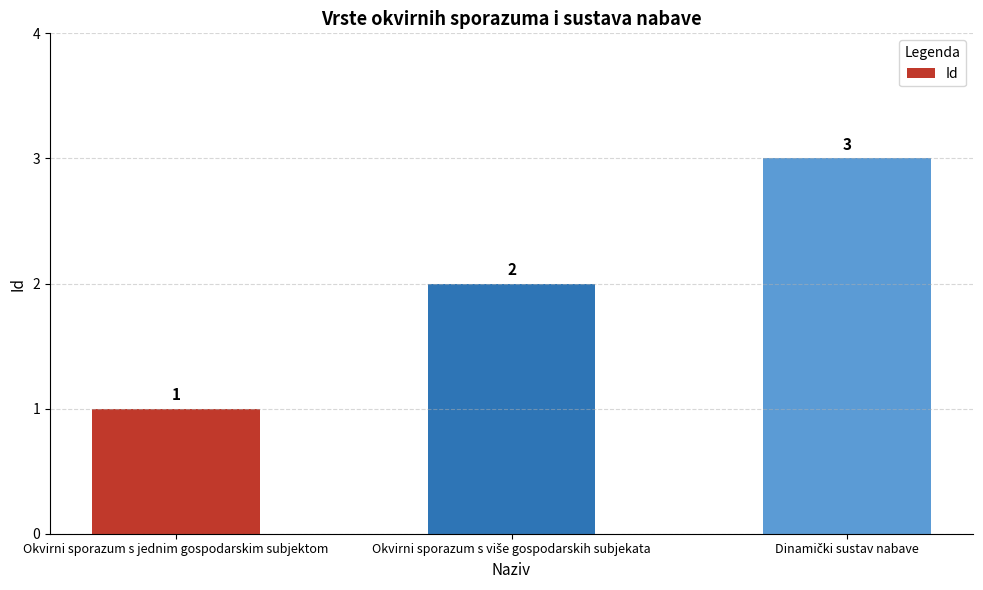

The chart shows a value of 0 at Okvirni sporazum s jednim gospodarskim subjektom. True or false?

False